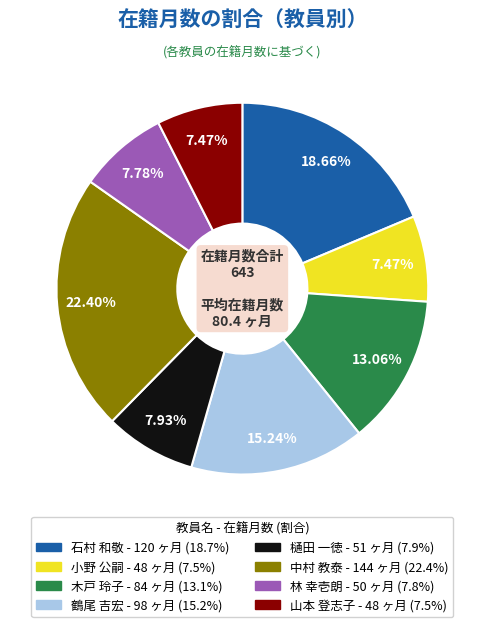

What is the total percentage of 木戸 玲子 and 鶴尾 吉宏?

28.3%